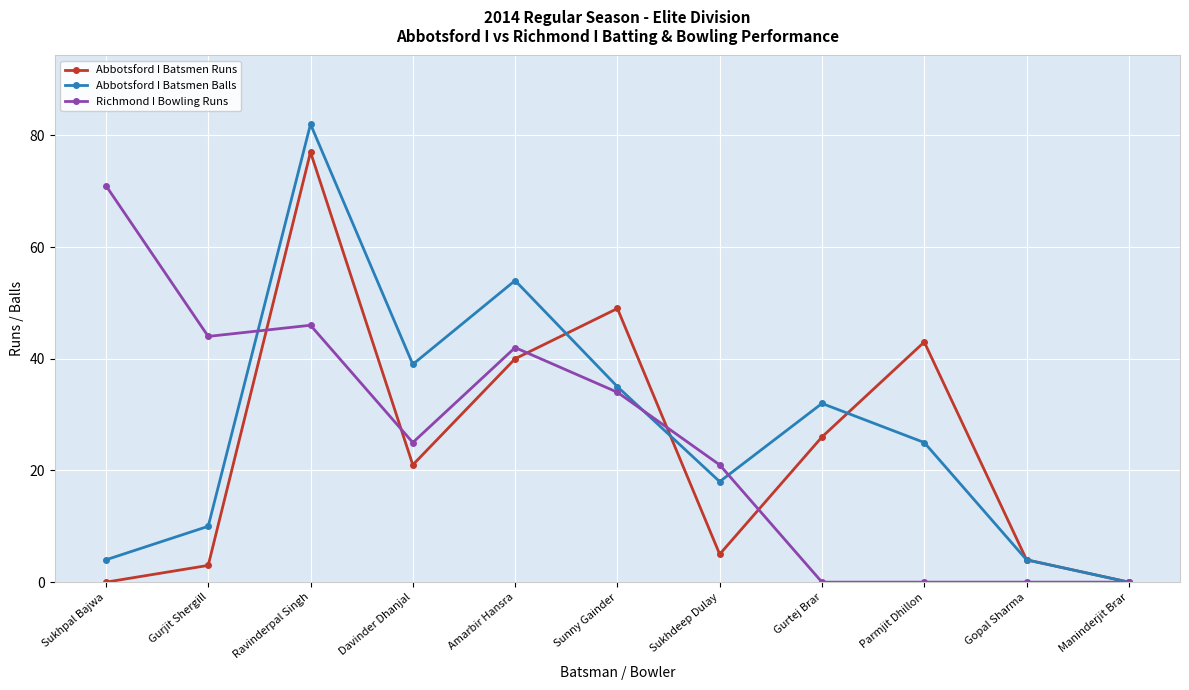

The Abbotsford I Batsmen Runs series shows 20 at Ravinderpal Singh. True or false?

False